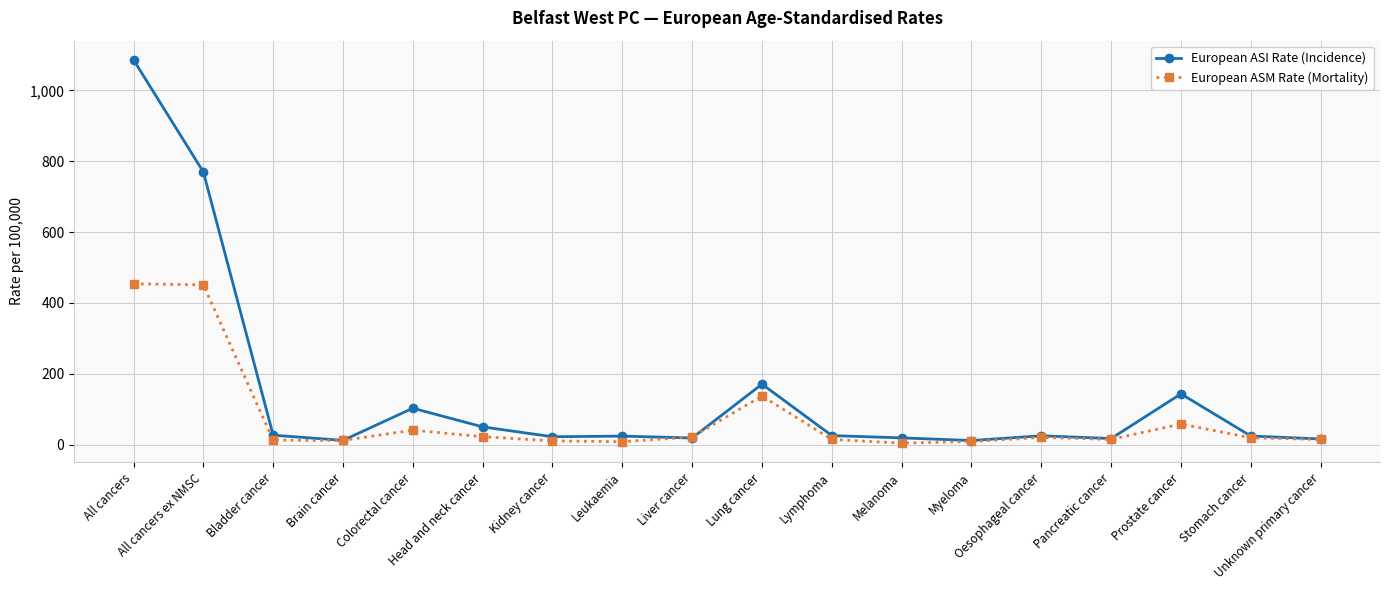

Where is European ASI Rate (Incidence) nearest to the value 549?

All cancers ex NMSC